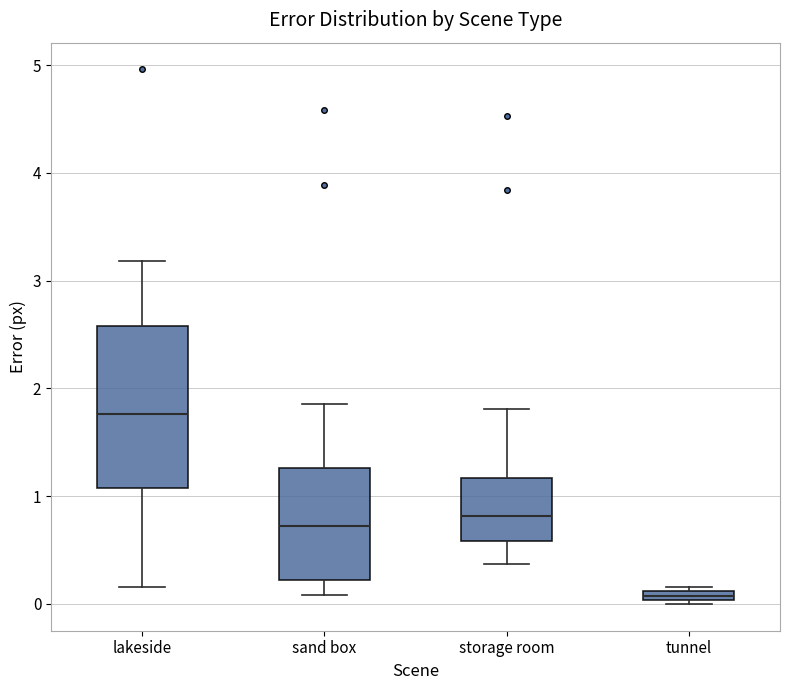

Which box's median line is the lowest?

tunnel